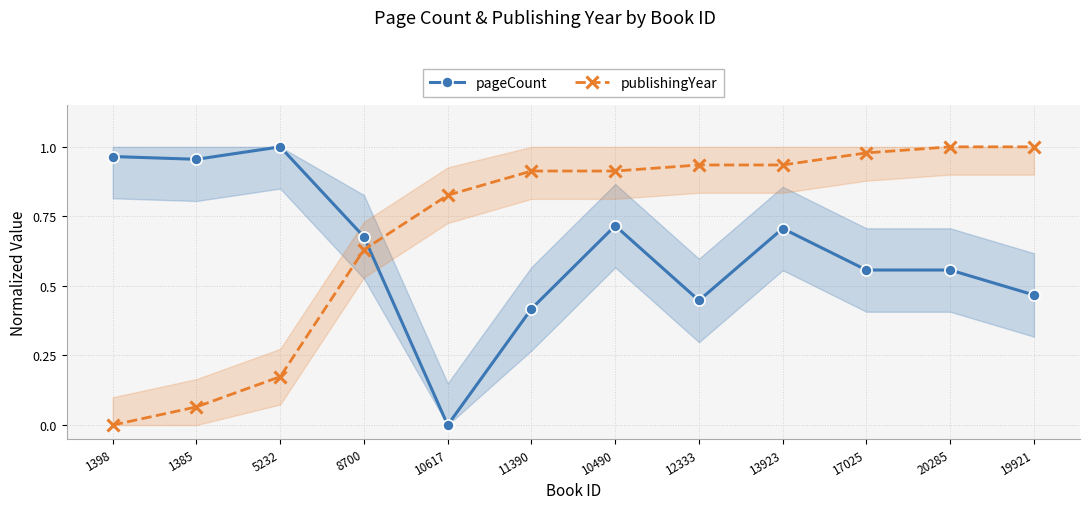

True or false: publishingYear and pageCount cross at least once.

True